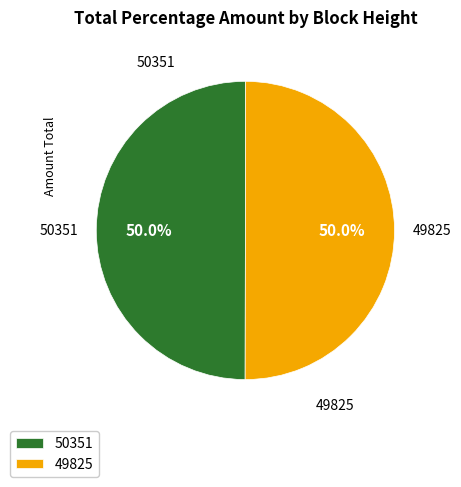

What is the ratio of the value at 50351 to the value at 49825?

1.0